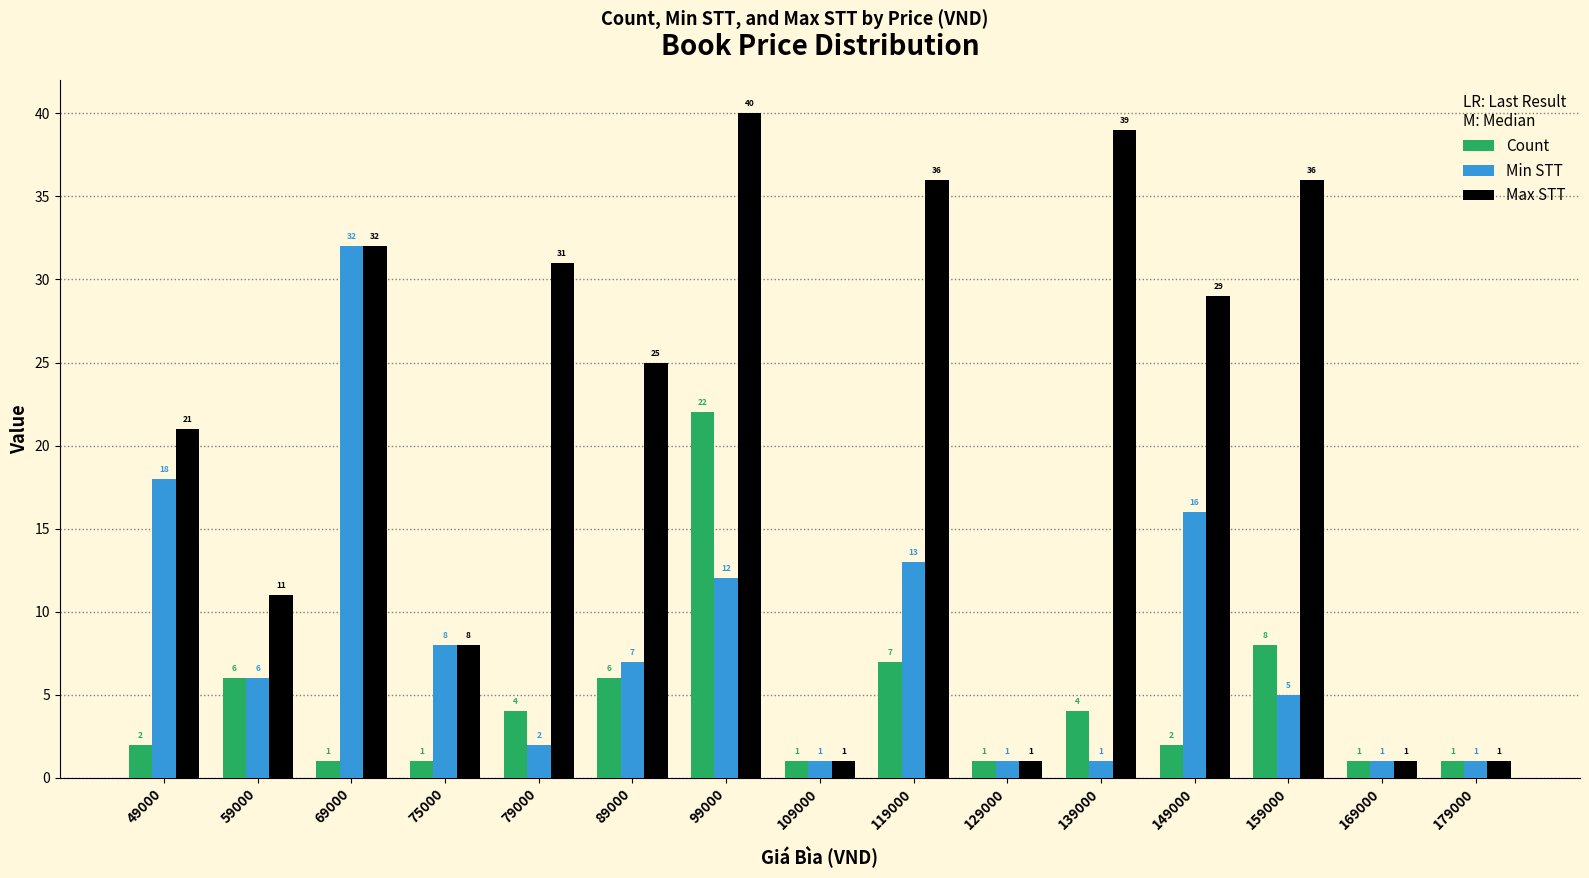

What is the sum of the Max STT values at 99000 and 59000?

51